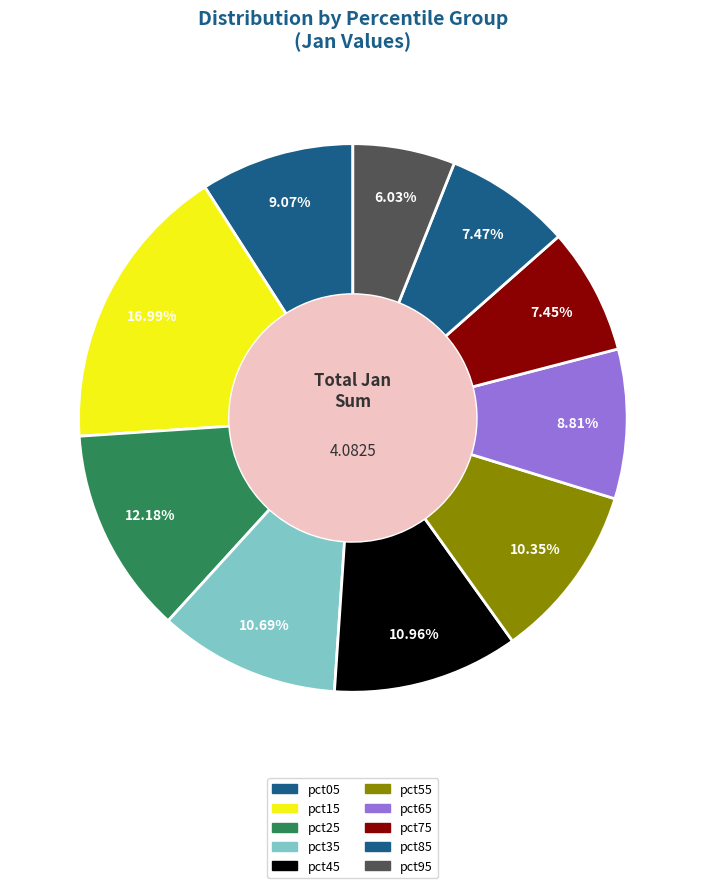

What percentage is NOT represented by pct35?

89.3%